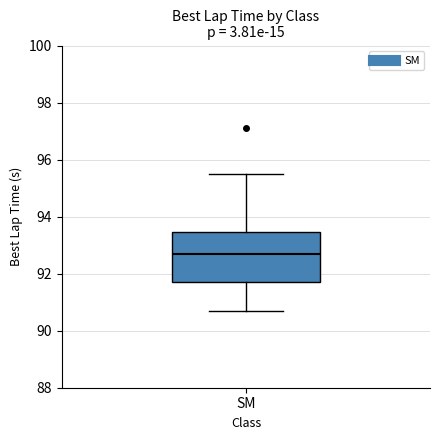

Read this box plot against the y-axis: the position of the median line, the range covered by the box, and the ends of both whiskers. The values are not printed on the chart, so give them approximately, as read against the axis.

median 92.6, box 91.6 to 93.4, whiskers 90.8 to 95.4